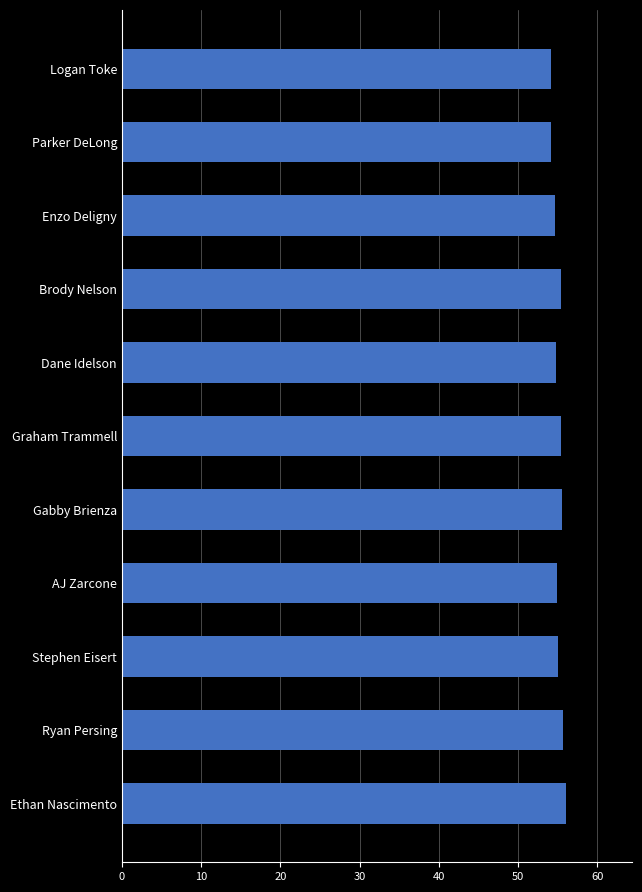

The chart shows a value of 54.1 at Logan Toke. True or false?

True